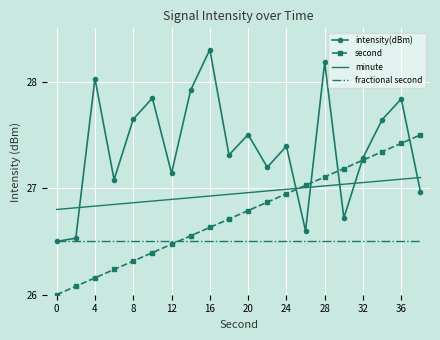

Which series has the widest spread of values?

intensity(dBm)